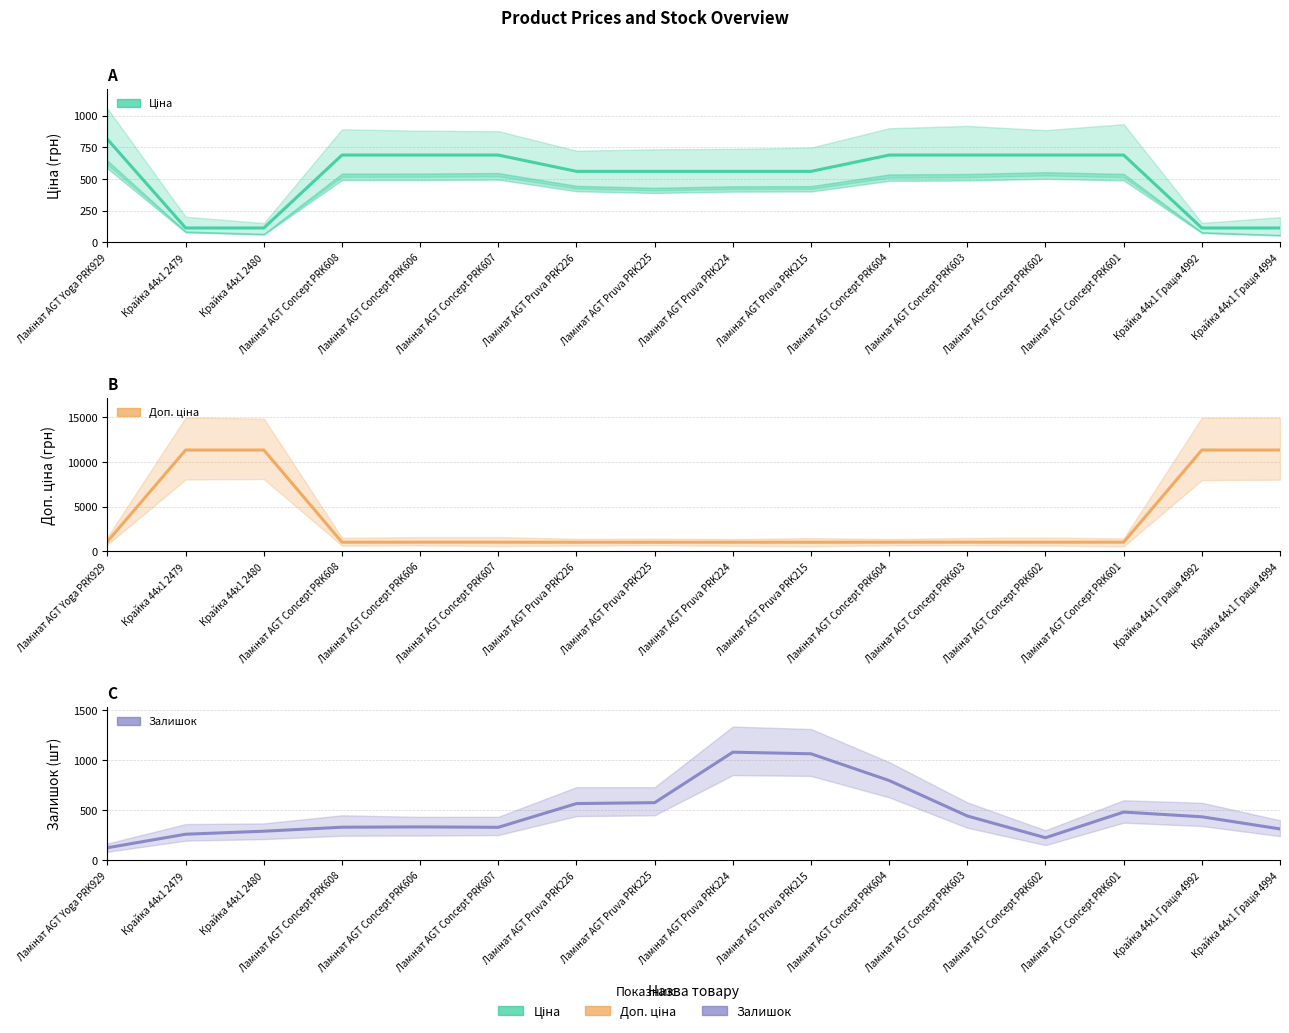

What is the difference between the maximum and minimum values in the Залишок series?

954.0